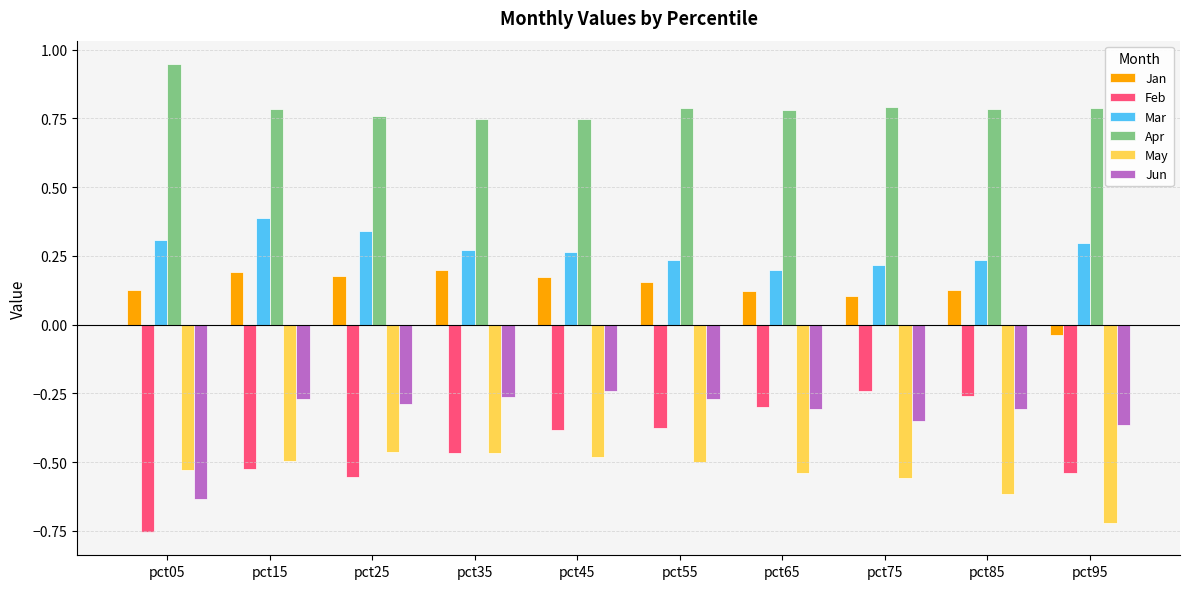

Count the Jan values in the range 0 to 1.

9